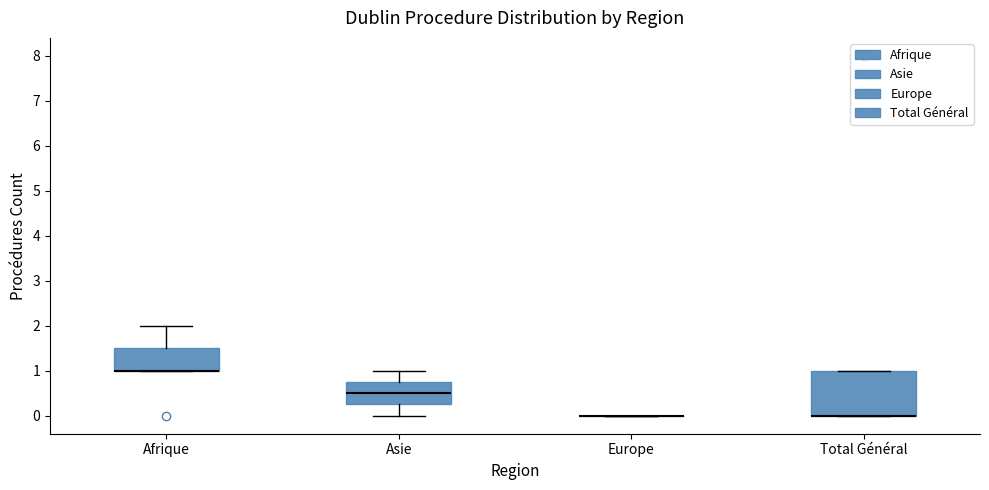

Where is the upper edge of the box for Total Général on the y-axis? The values are not printed on the chart, so give them approximately, as read against the axis.

1.0